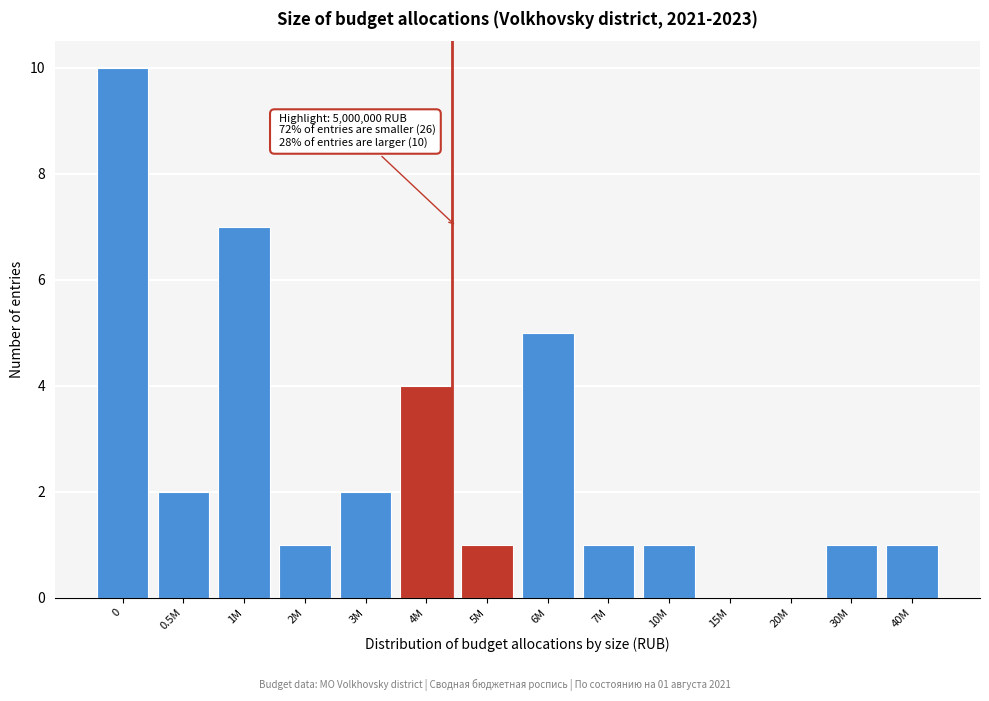

Reading left to right, list all the values displayed in this chart.

0=10	0.5M=2	1M=7	2M=1	3M=2	4M=4	5M=1	6M=5	7M=1	10M=1	15M=0	20M=0	30M=1	40M=1